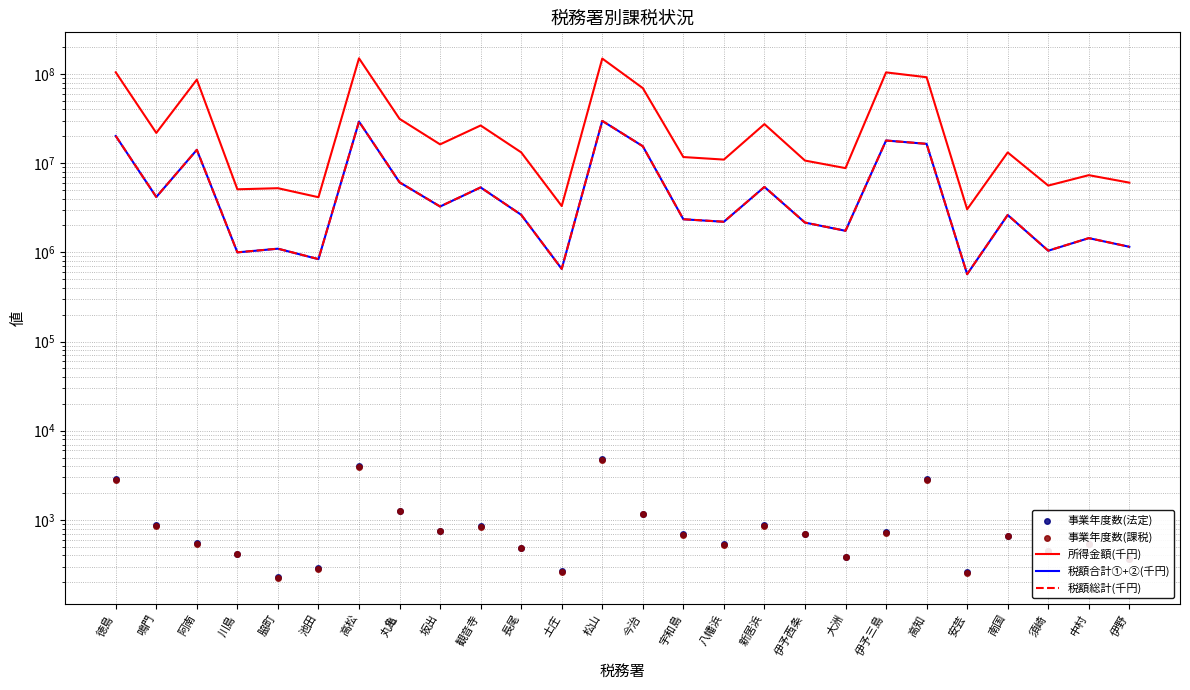

At how many categories does at least one series exceed 138874947?

2